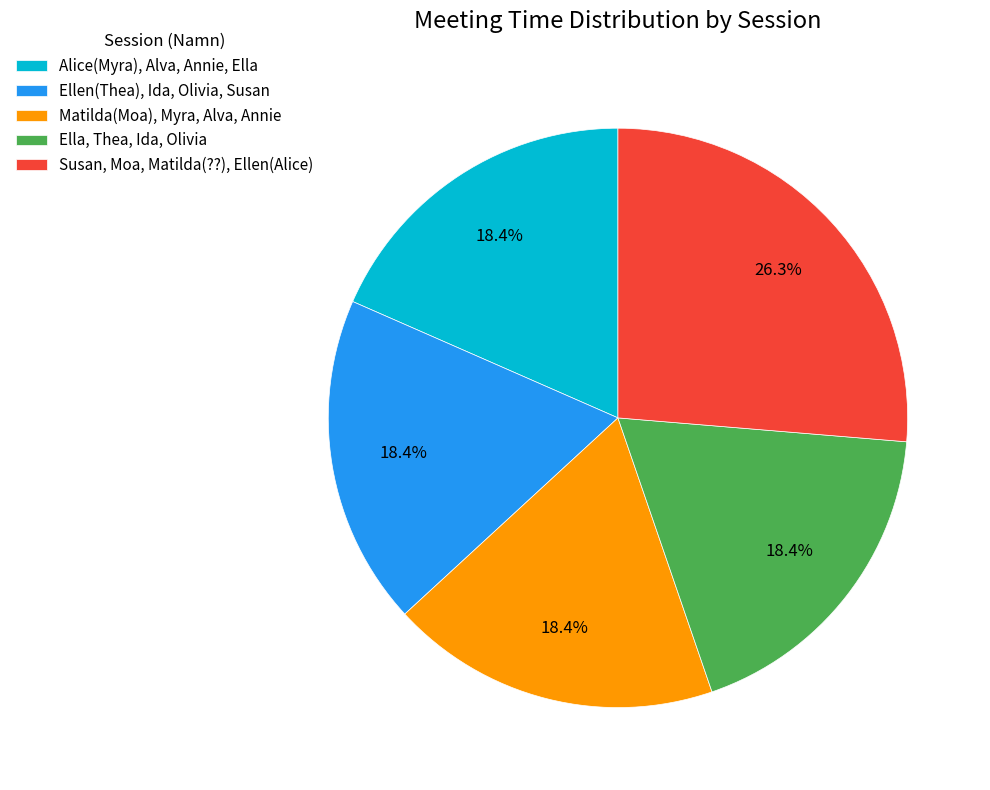

To the nearest percent, what is the difference between the largest and smallest slice percentages?

8%